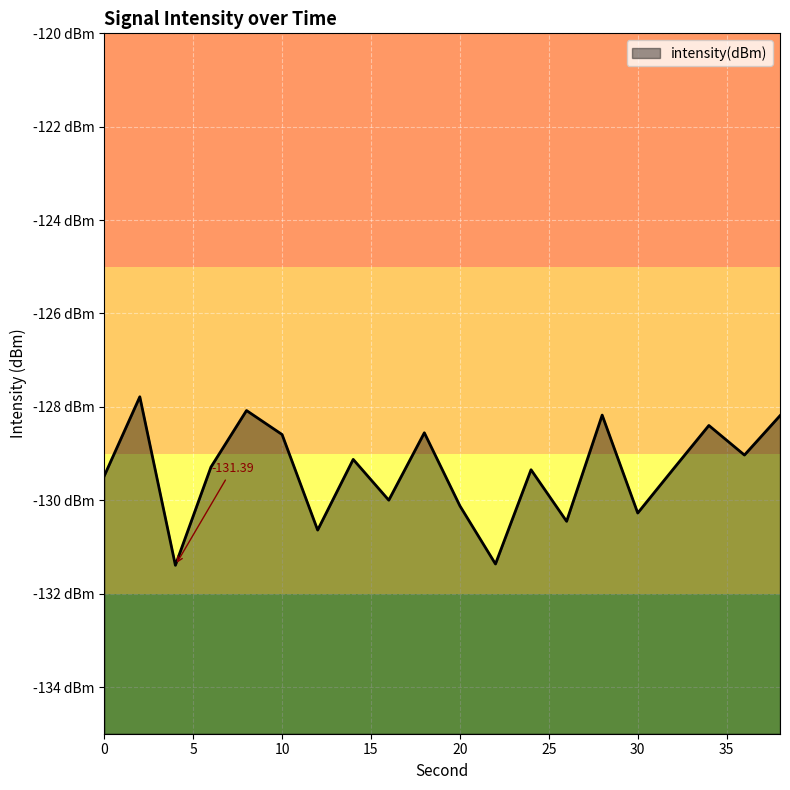

What is the average value?

-129.4